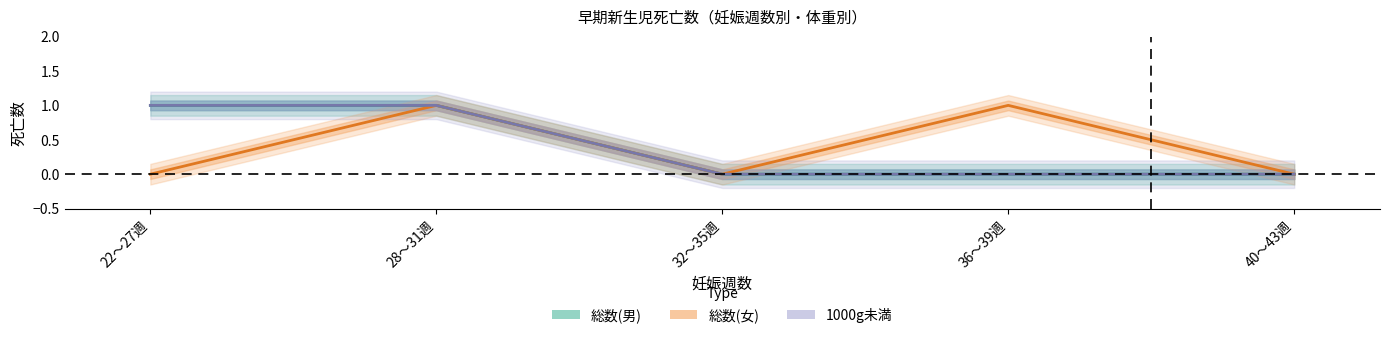

At which label is 総数(女) closest to 0?

22～27週